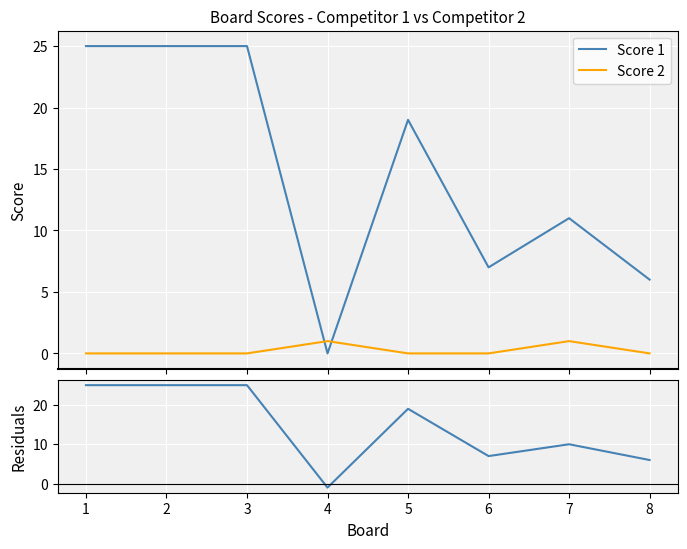

How many interior local peaks does the Score 2 series have?

2